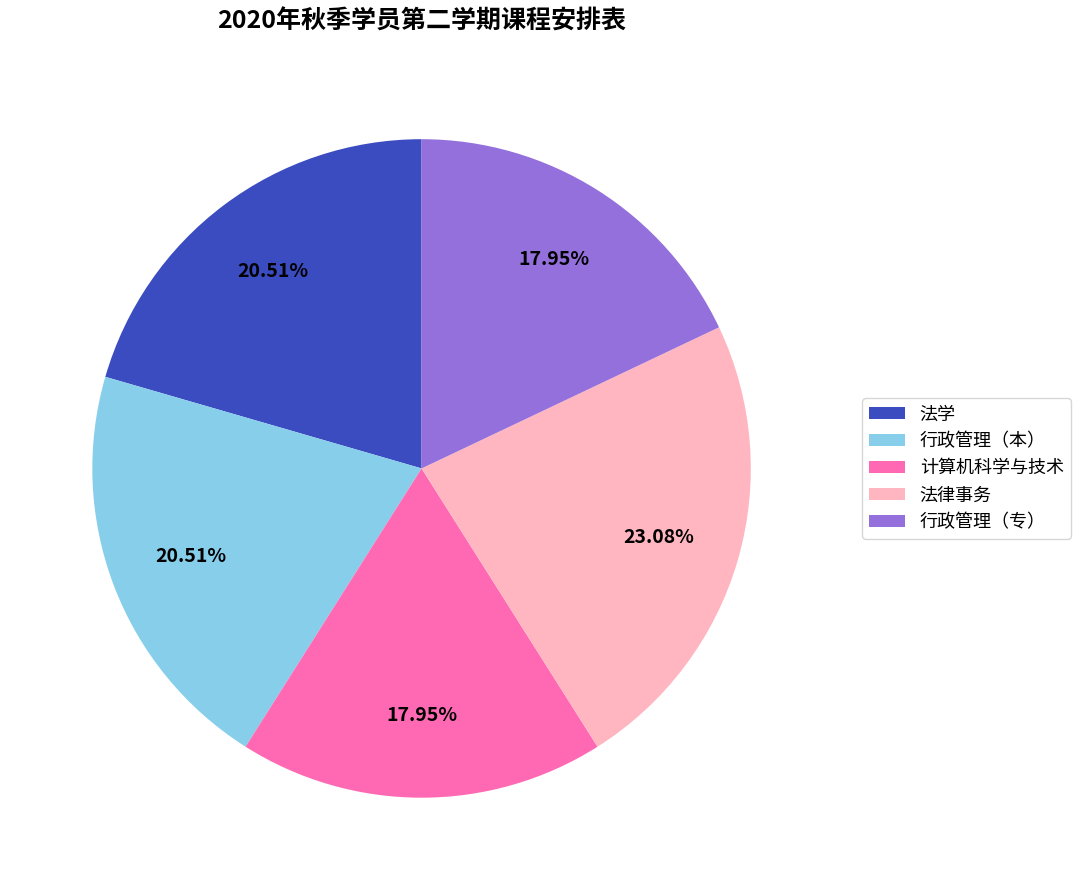

What percentage do 行政管理（专） and 法律事务 together represent?

41.0%